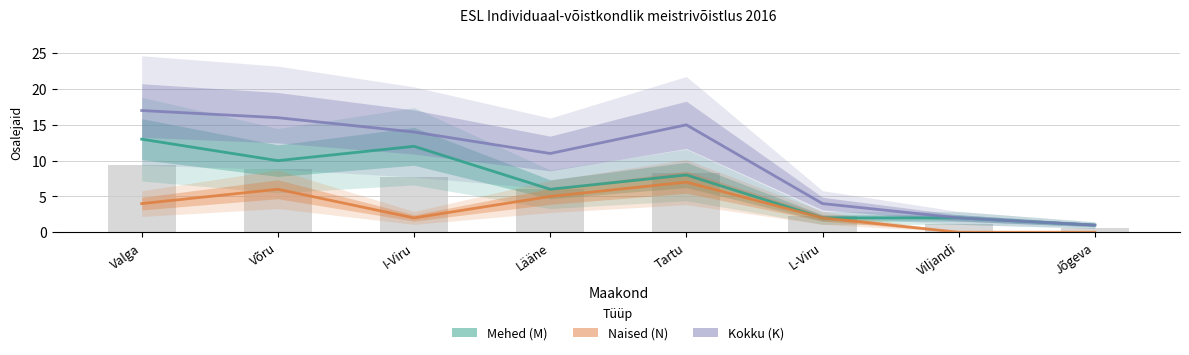

How many data points in Mehed (M) are above 8?

3